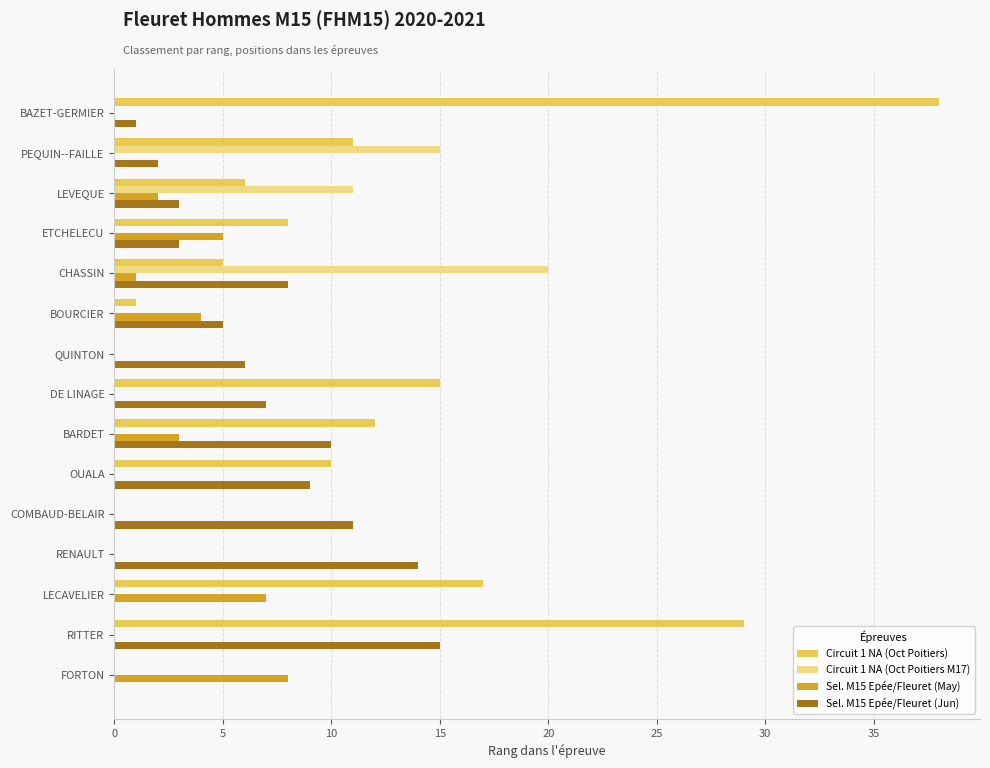

What is the greatest value displayed?

38